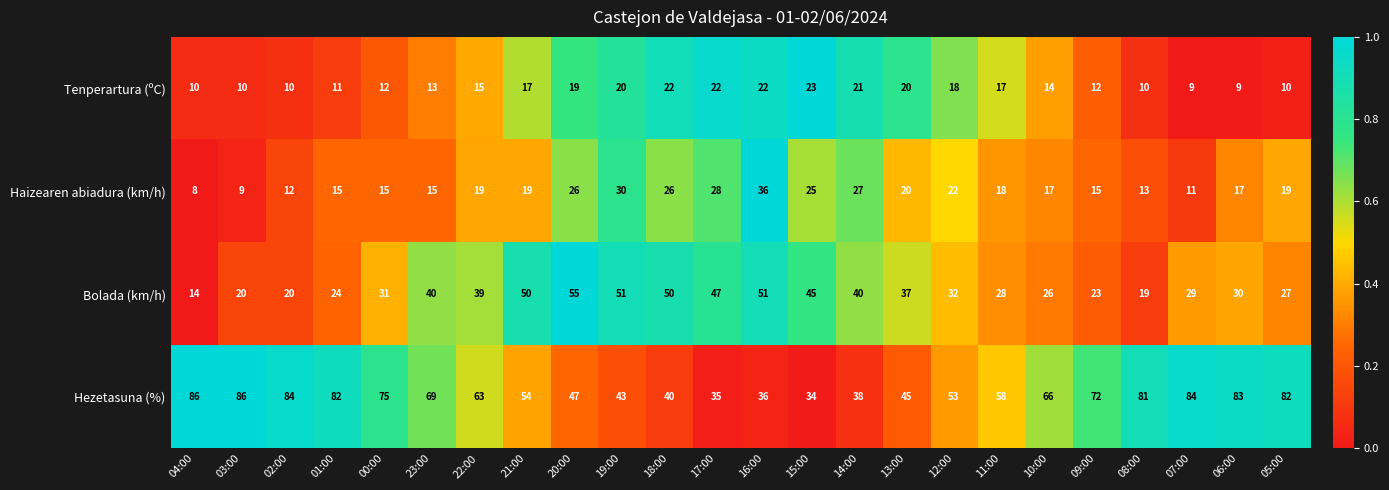

How many values in the Tenperartura (ºC) series are below 15?

12